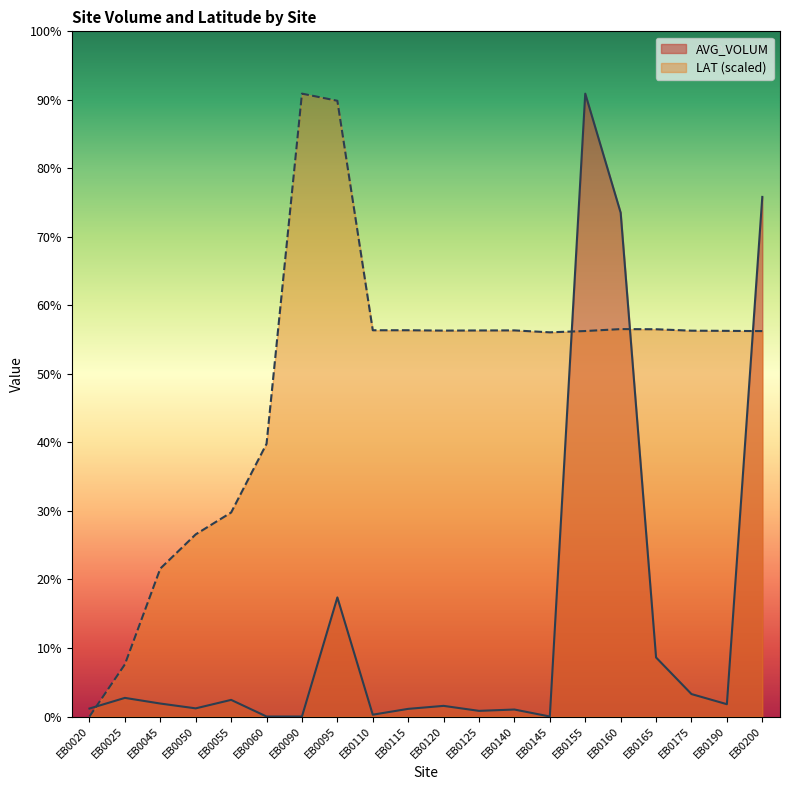

What is the value of the LAT point at the 16th from the left?

232.9